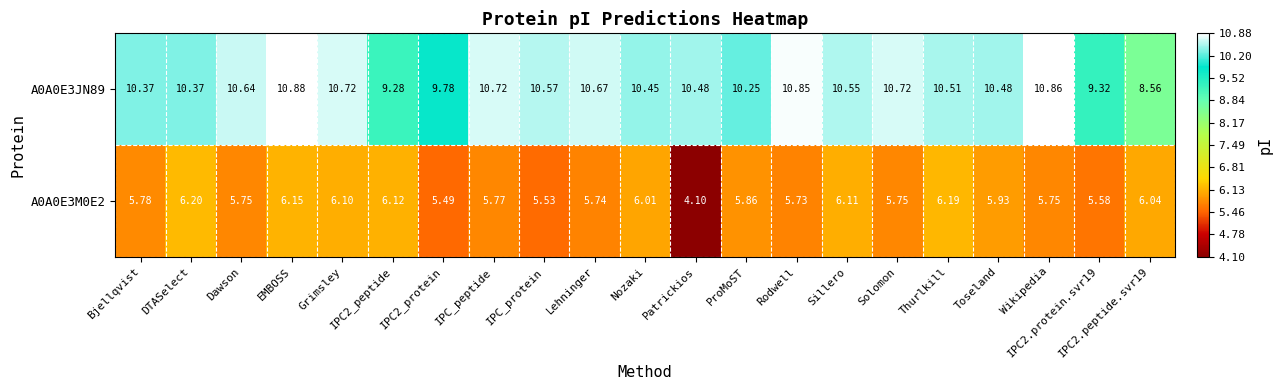

Is the value of A0A0E3M0E2 at Wikipedia greater than the value of A0A0E3JN89 at IPC_peptide?

No